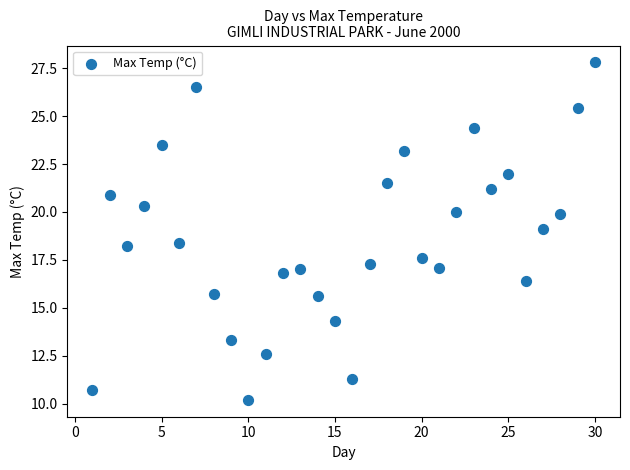

What is the range of X values (max minus min)?

29.0